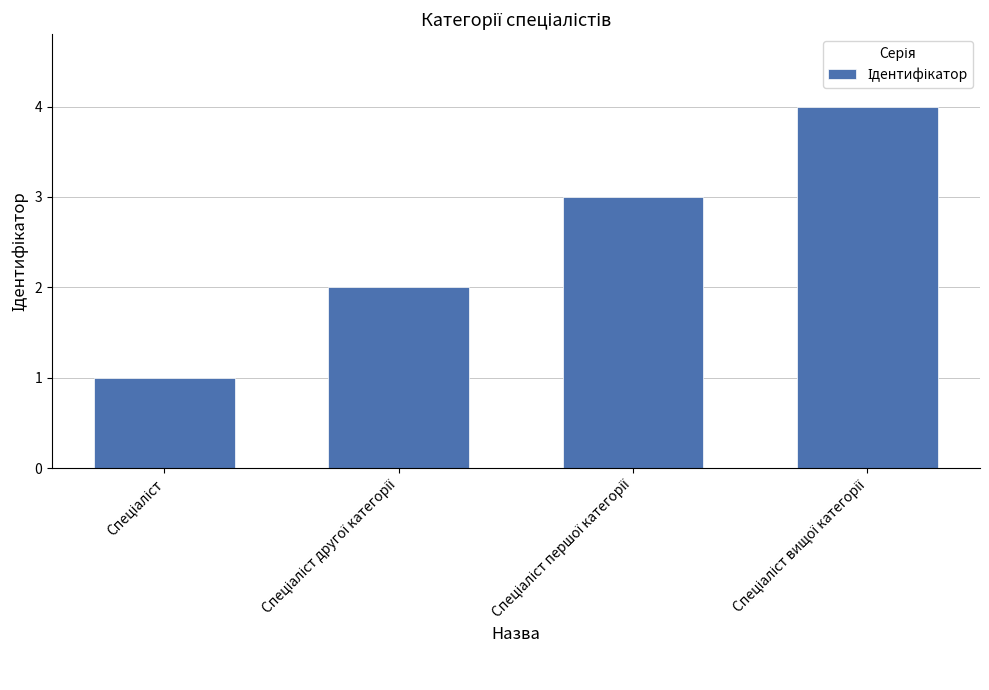

What is the difference between the maximum and minimum values?

3